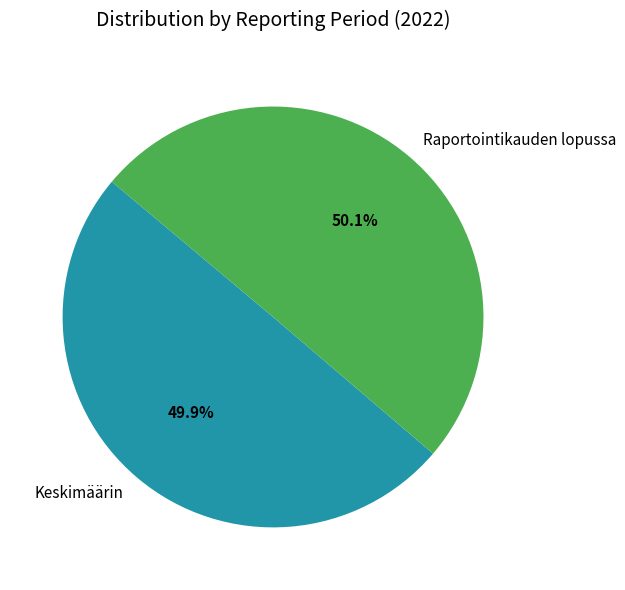

Is there any slice that represents more than half of the pie?

Yes